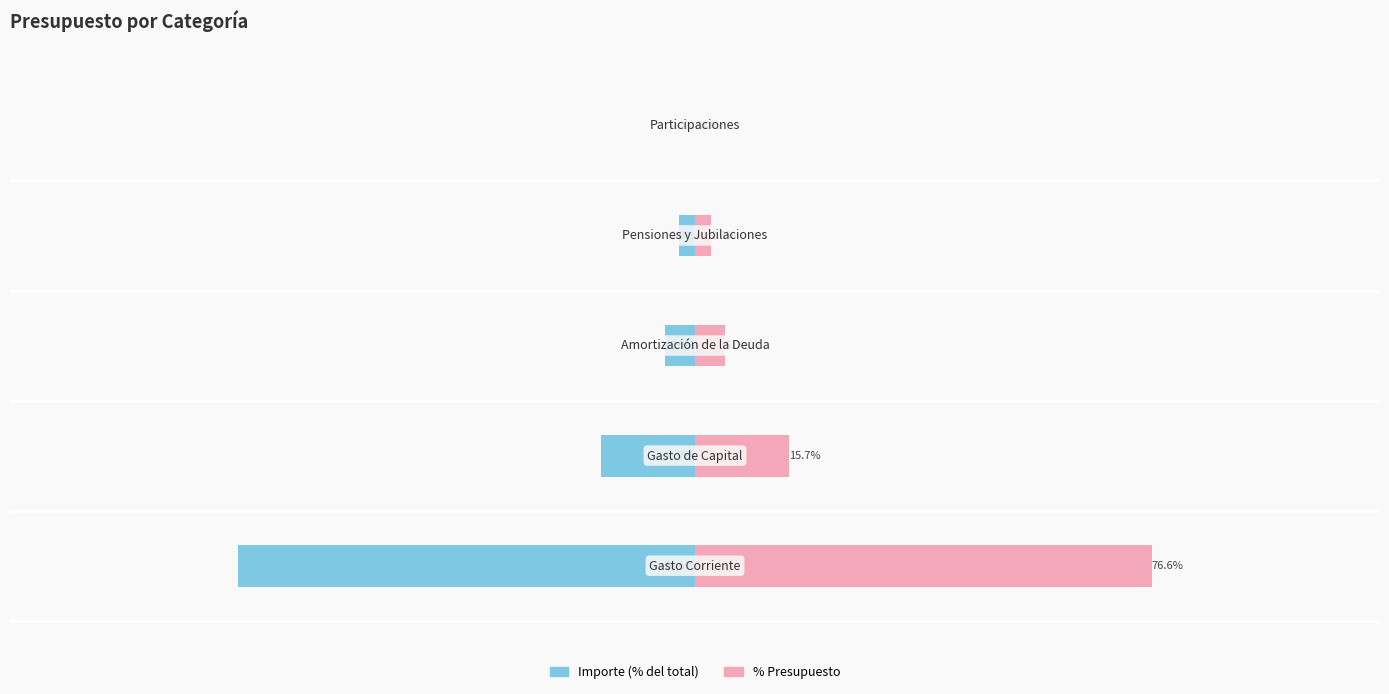

What is the greatest value displayed?

76.6